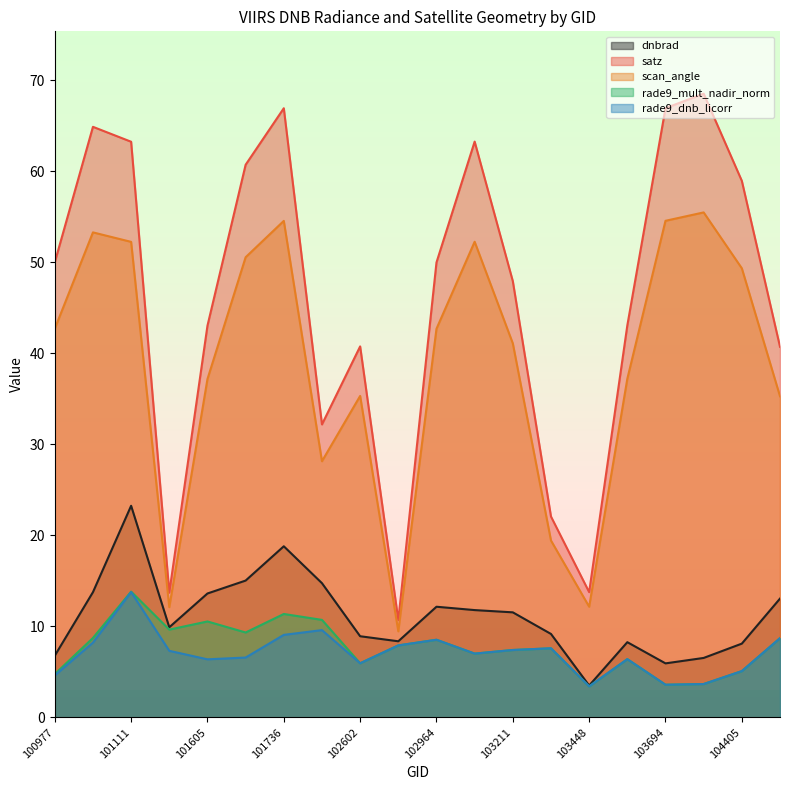

What is the difference between the dnbrad values at 101605 and 102724?

5.2